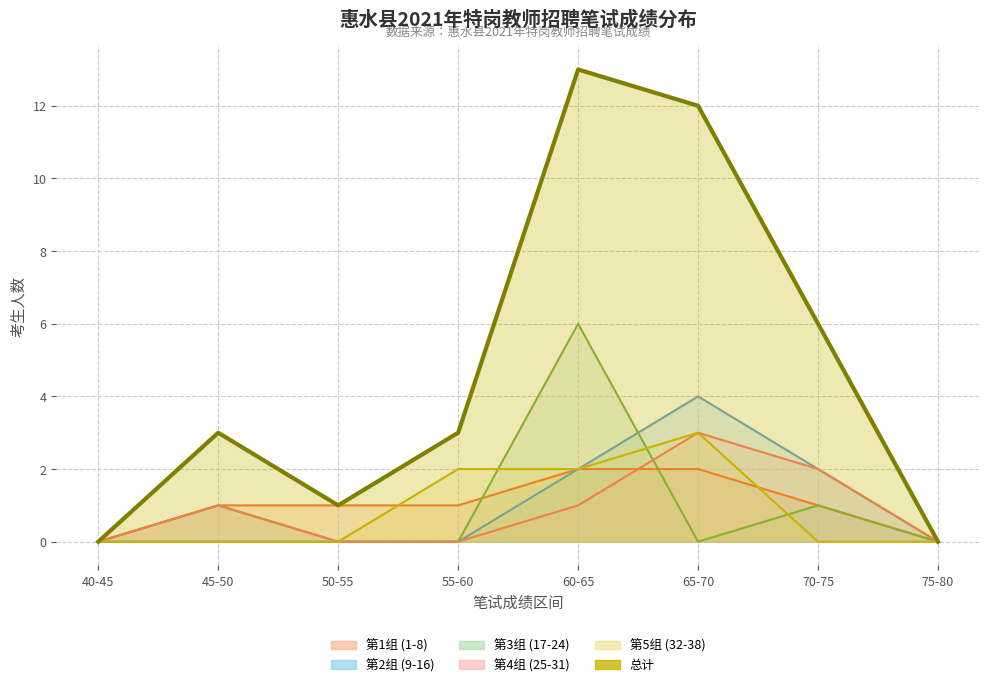

The chart shows a value of 6 at 70-75. True or false?

True